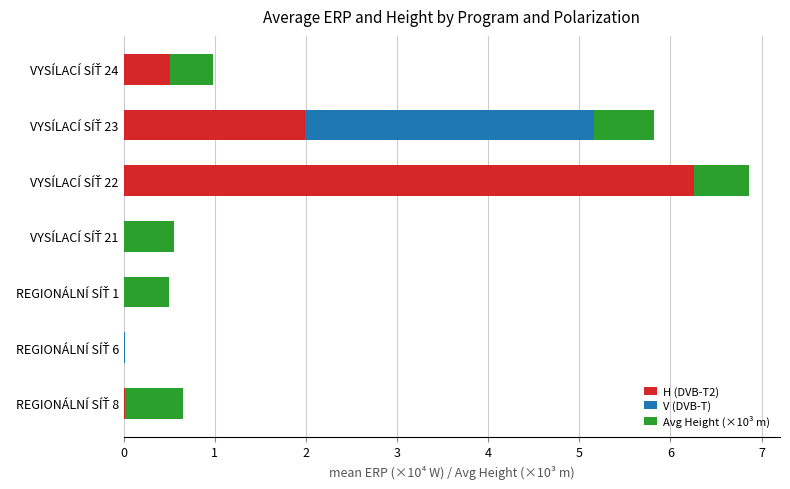

What are all the series names shown in the legend?

H (DVB-T2), V (DVB-T), Avg Height (×10³ m)